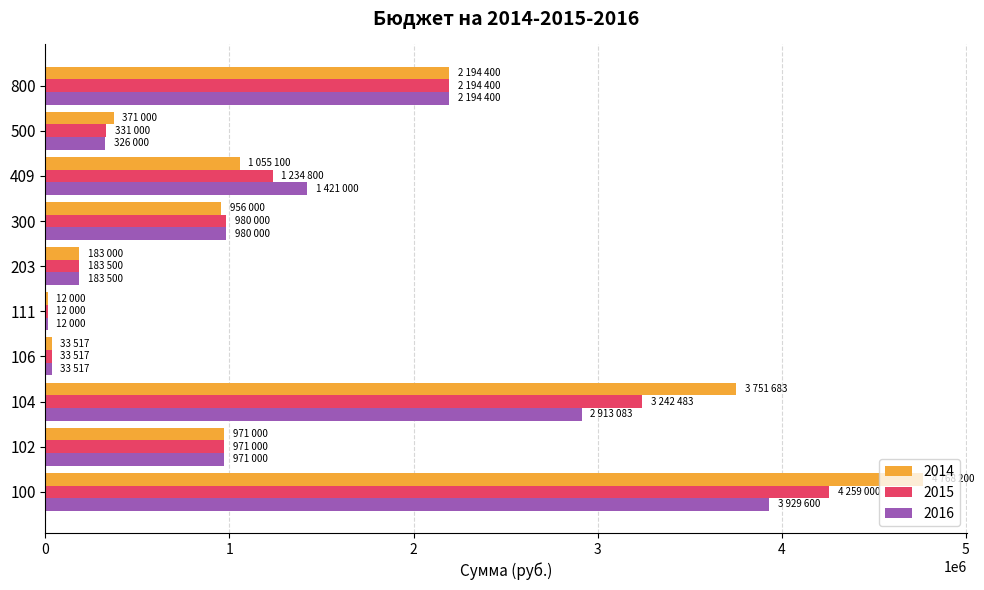

Where is 2015 nearest to the value 2135500?

800